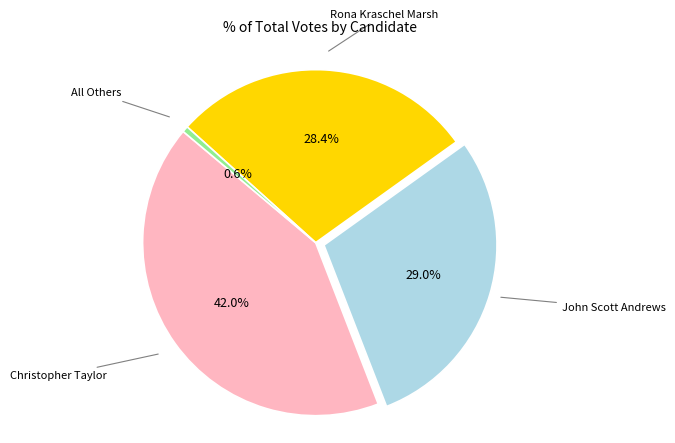

Is there a majority slice in this chart?

No